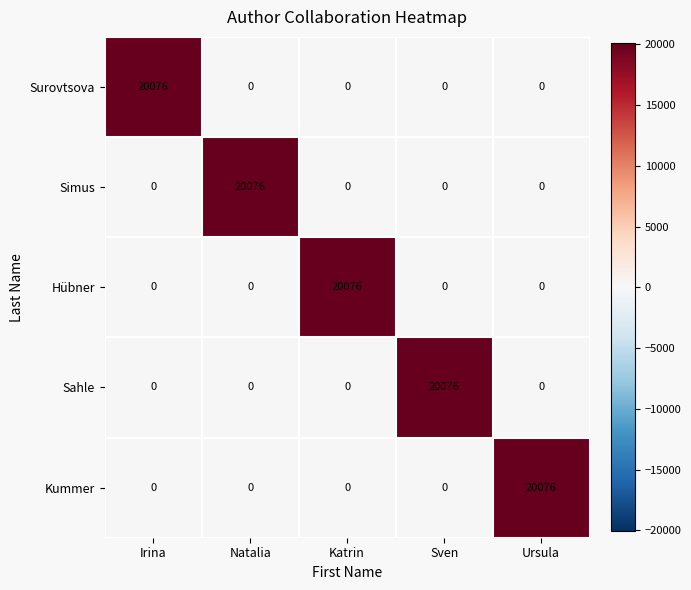

True or false: Simus has a value of 0 at Irina.

True